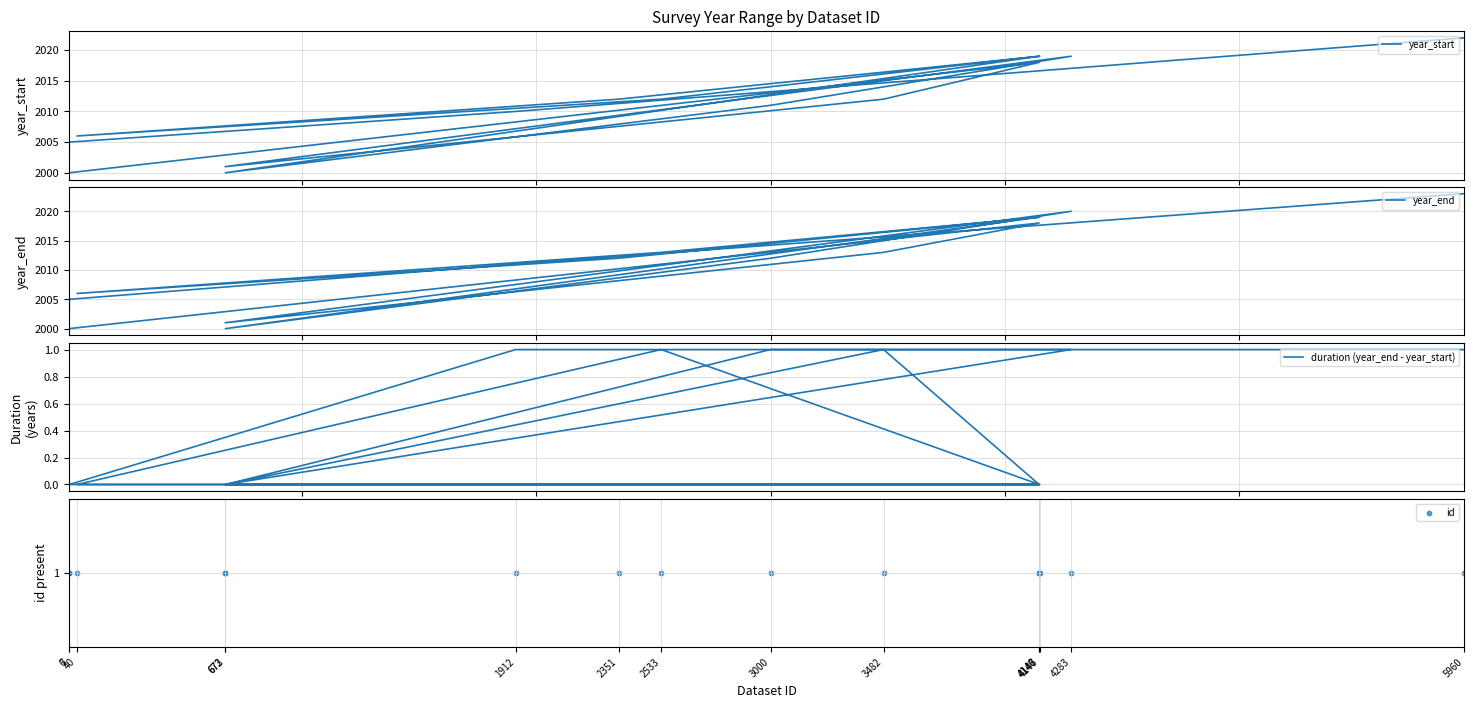

Which series reaches the maximum Y coordinate?

year_end